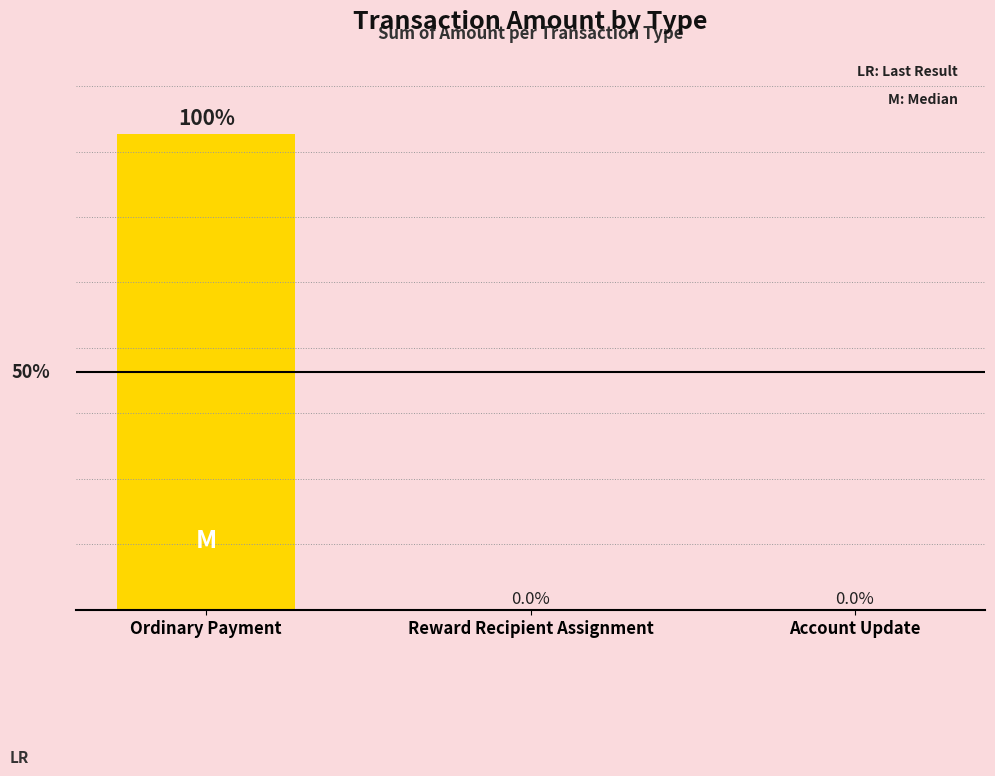

Which label corresponds to the largest value in the chart?

Ordinary Payment